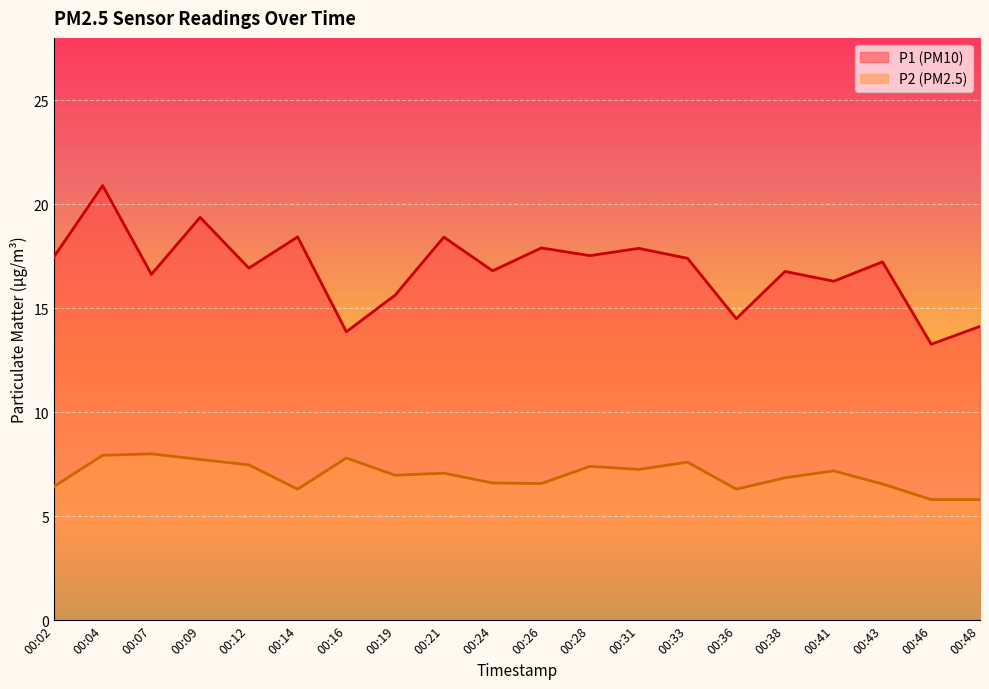

List the labels in order of P2 value, smallest first.

00:46, 00:48, 00:14, 00:36, 00:02, 00:43, 00:26, 00:24, 00:38, 00:19, 00:21, 00:41, 00:31, 00:28, 00:12, 00:33, 00:09, 00:16, 00:04, 00:07